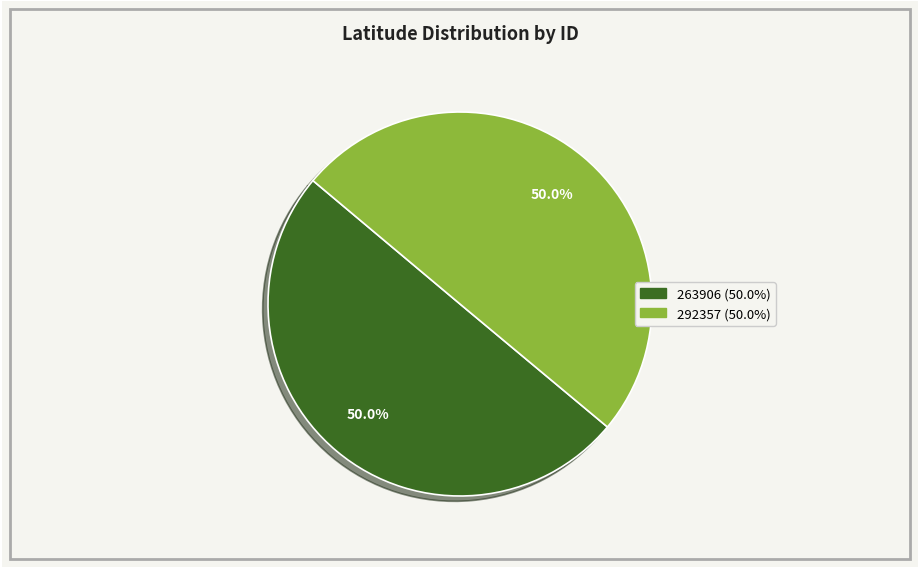

Count the number of slices in the pie.

2